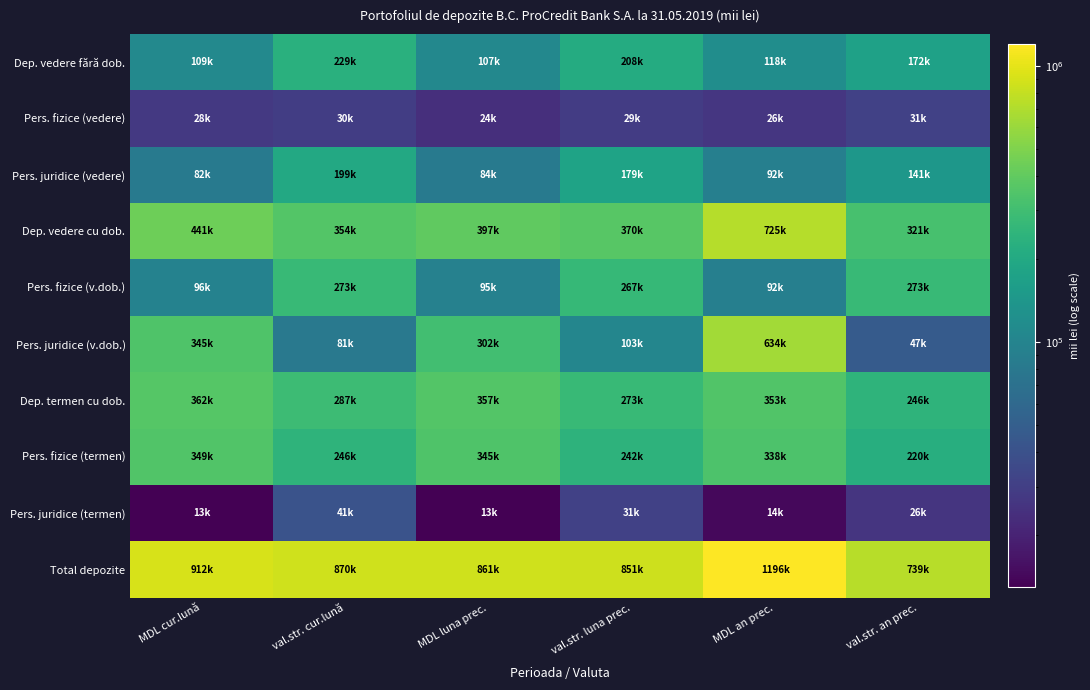

Between MDL cur.lună and MDL luna prec., which is larger?

MDL cur.lună